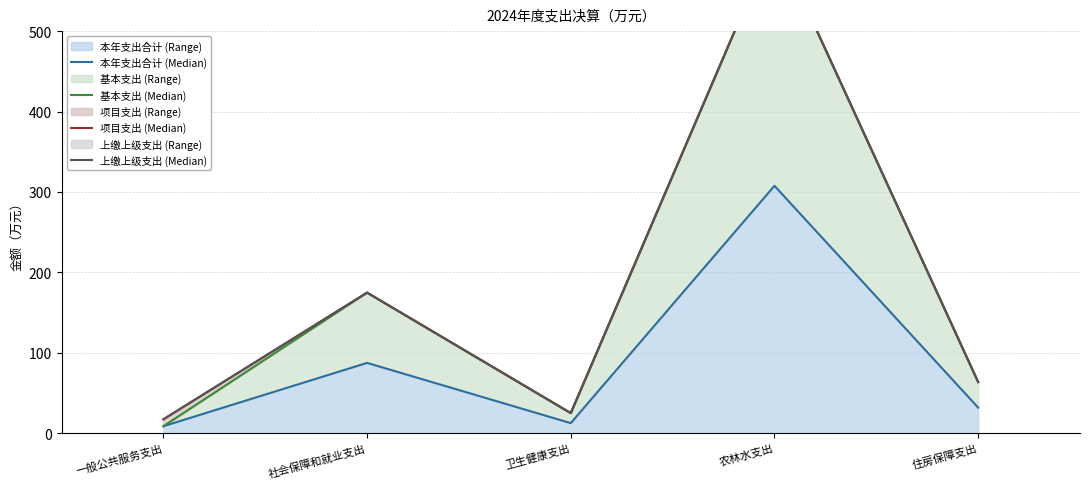

True or false: 项目支出 (Median) and 本年支出合计 (Median) cross at least once.

False